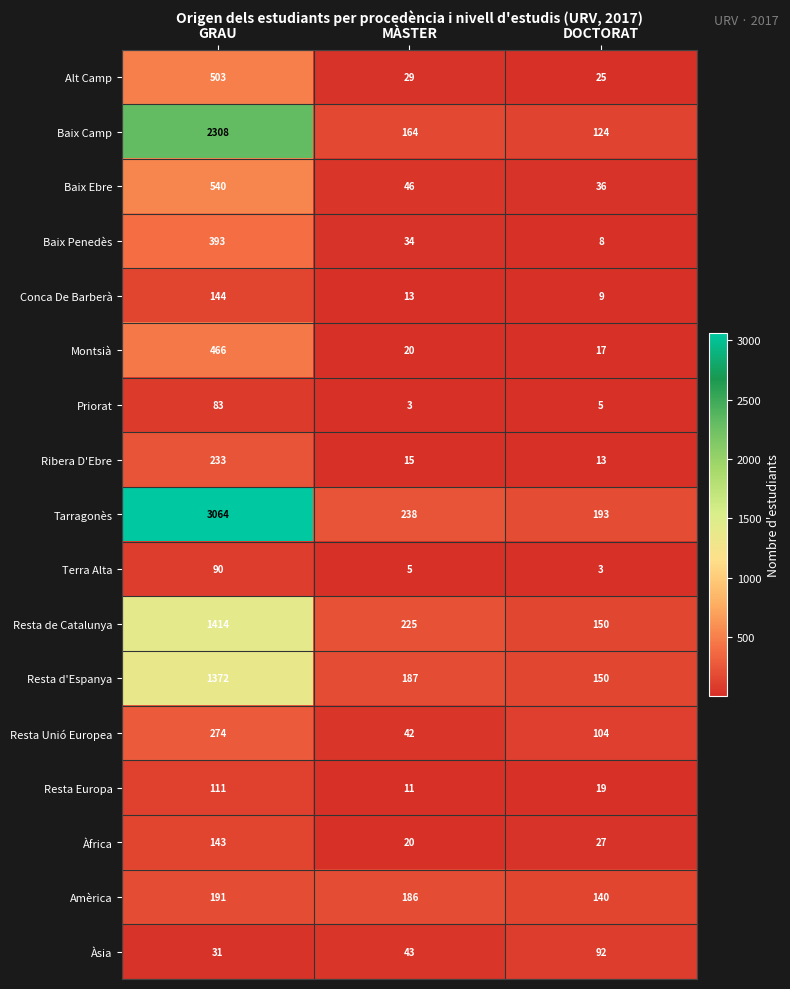

Which series has the widest spread of values?

Tarragonès